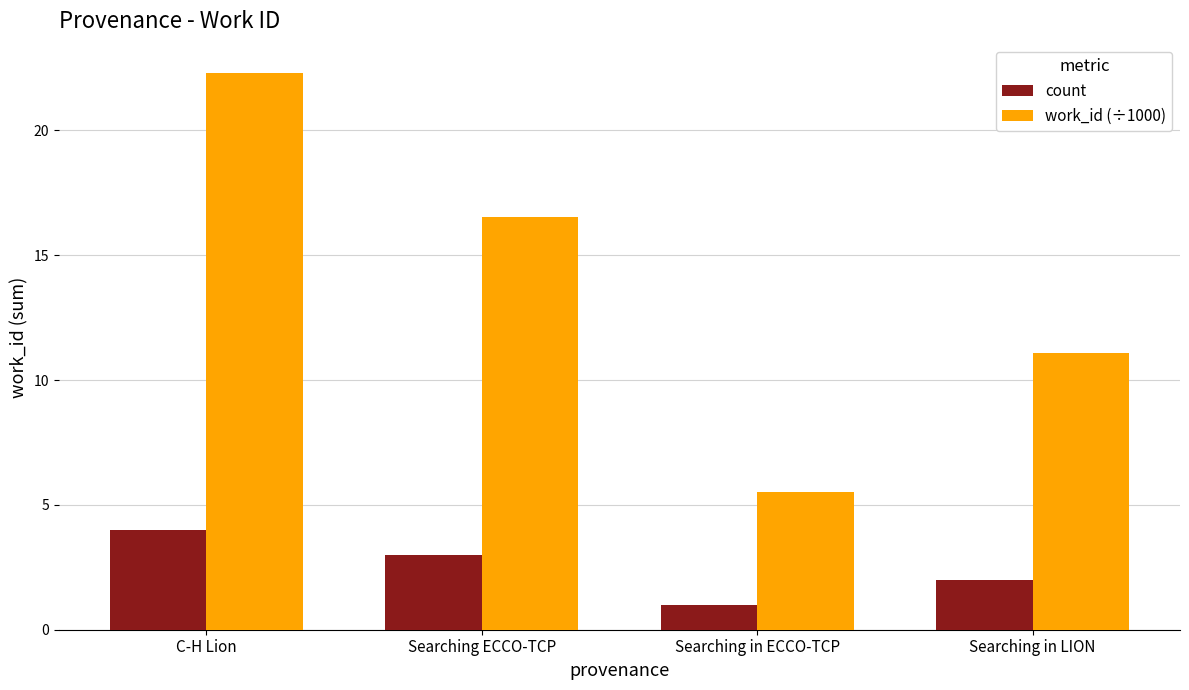

How many count values are between 2 and 4?

3